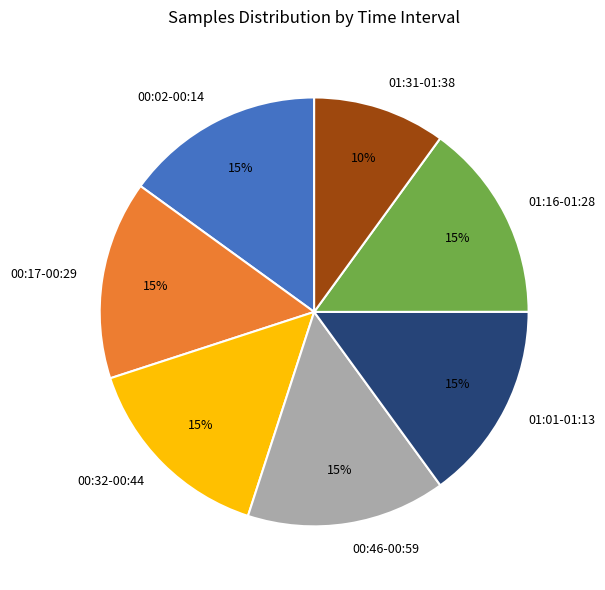

Is 00:17-00:29 the majority of the pie?

No